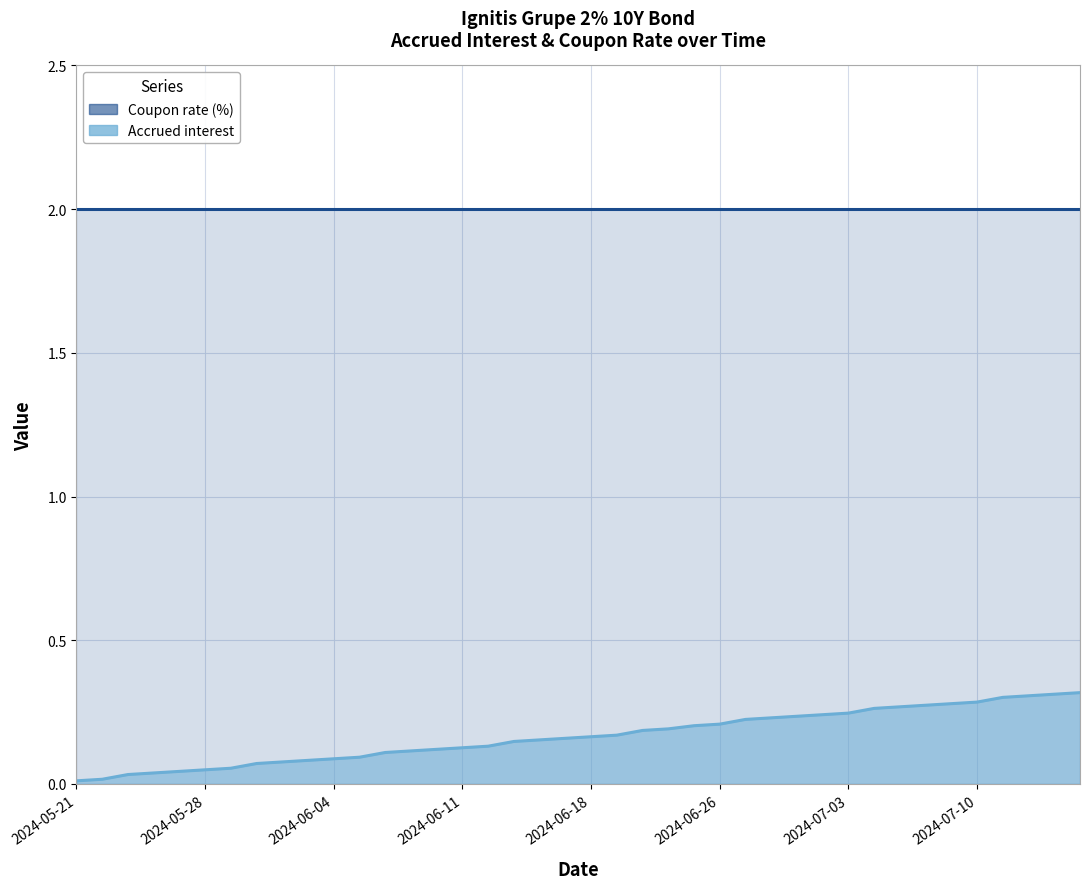

Which has a higher value, 2024-07-09 or 2024-06-11?

2024-06-11